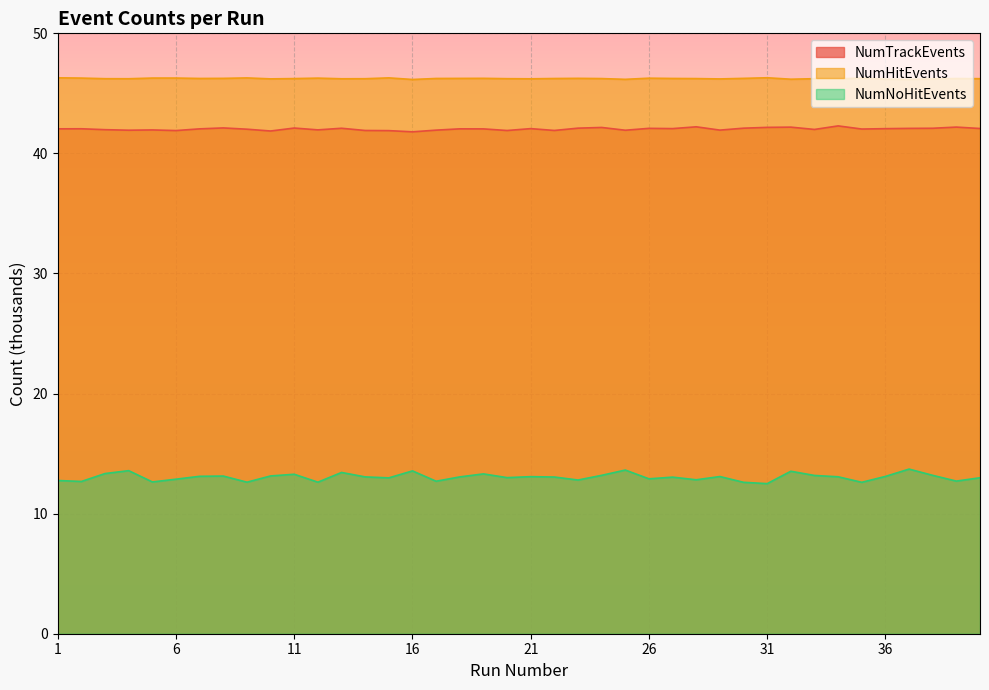

The value of NumNoHitEvents at 20 is 5.4. True or false?

False